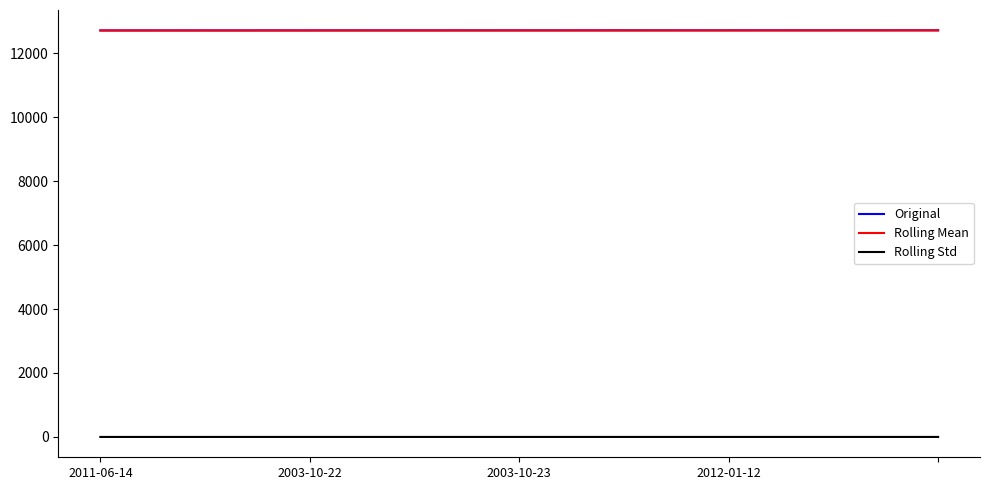

True or false: Rolling Std and Rolling Mean cross at least once.

False